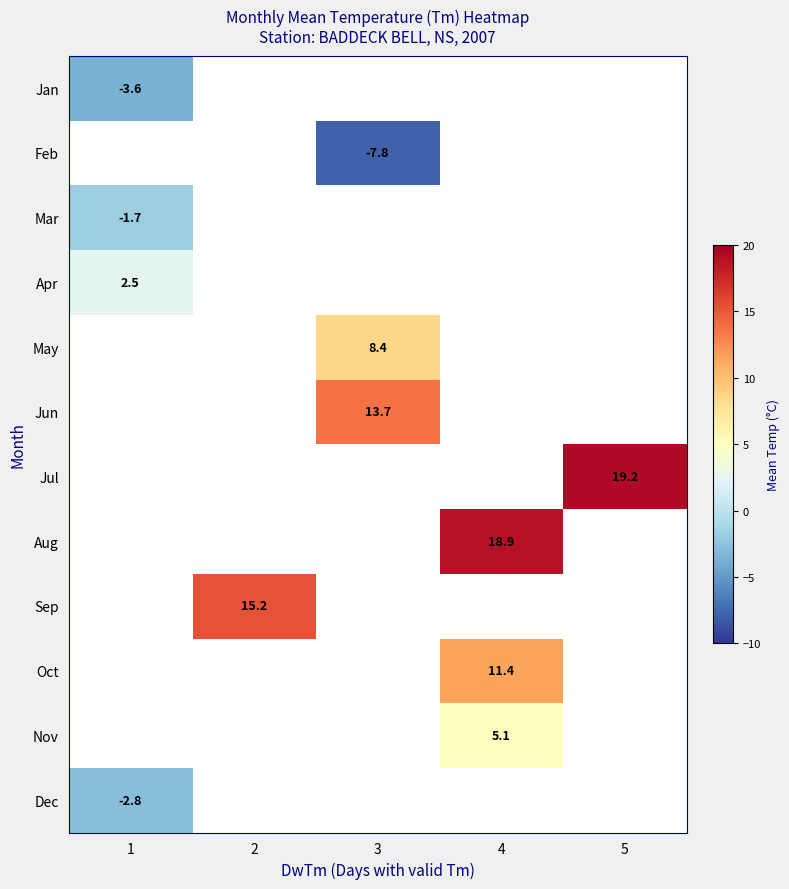

List the labels in order of row_10 value, largest first.

1, 2, 3, 4, 5